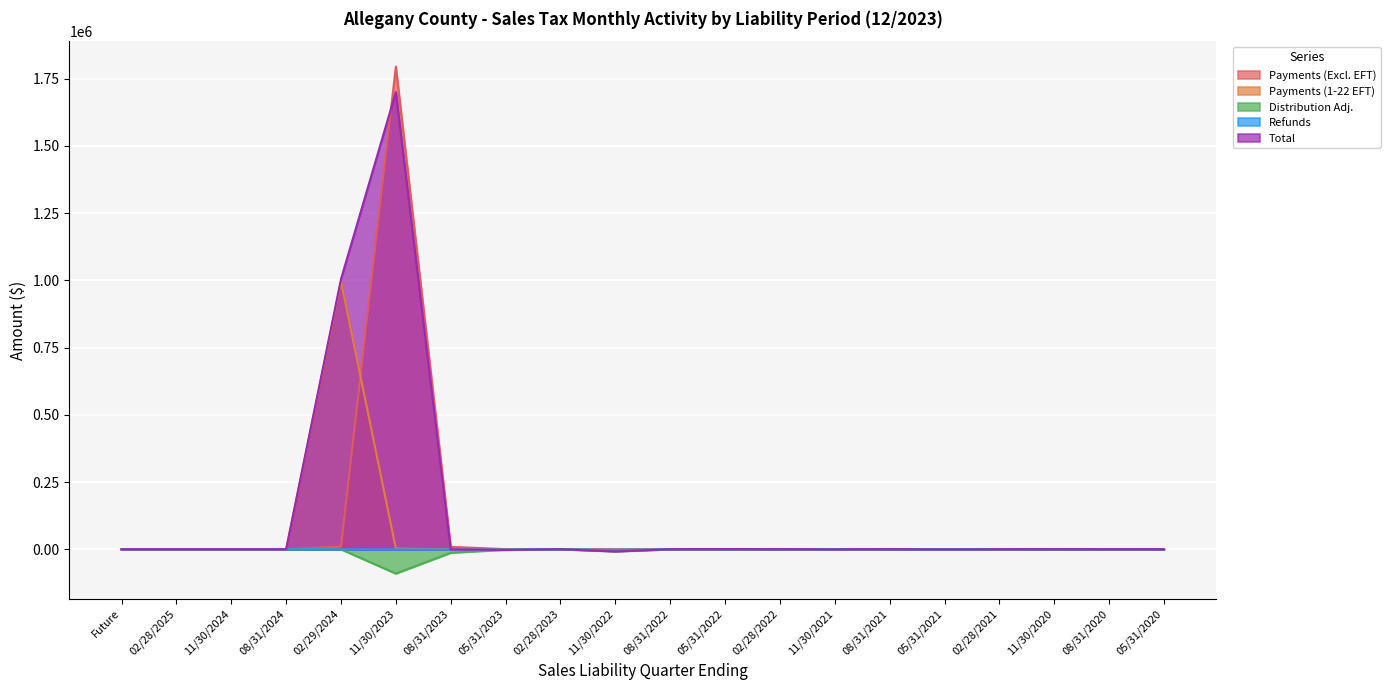

True or false: Refunds has more than 1 points higher than both neighbors.

True